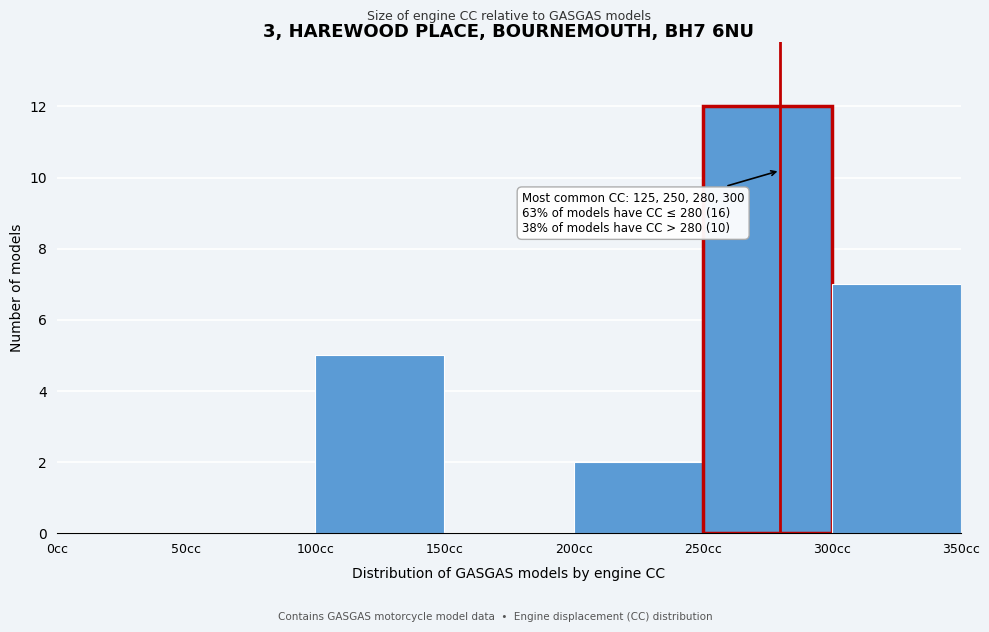

Over which range of the x-axis is the bar tallest?

250 to 300